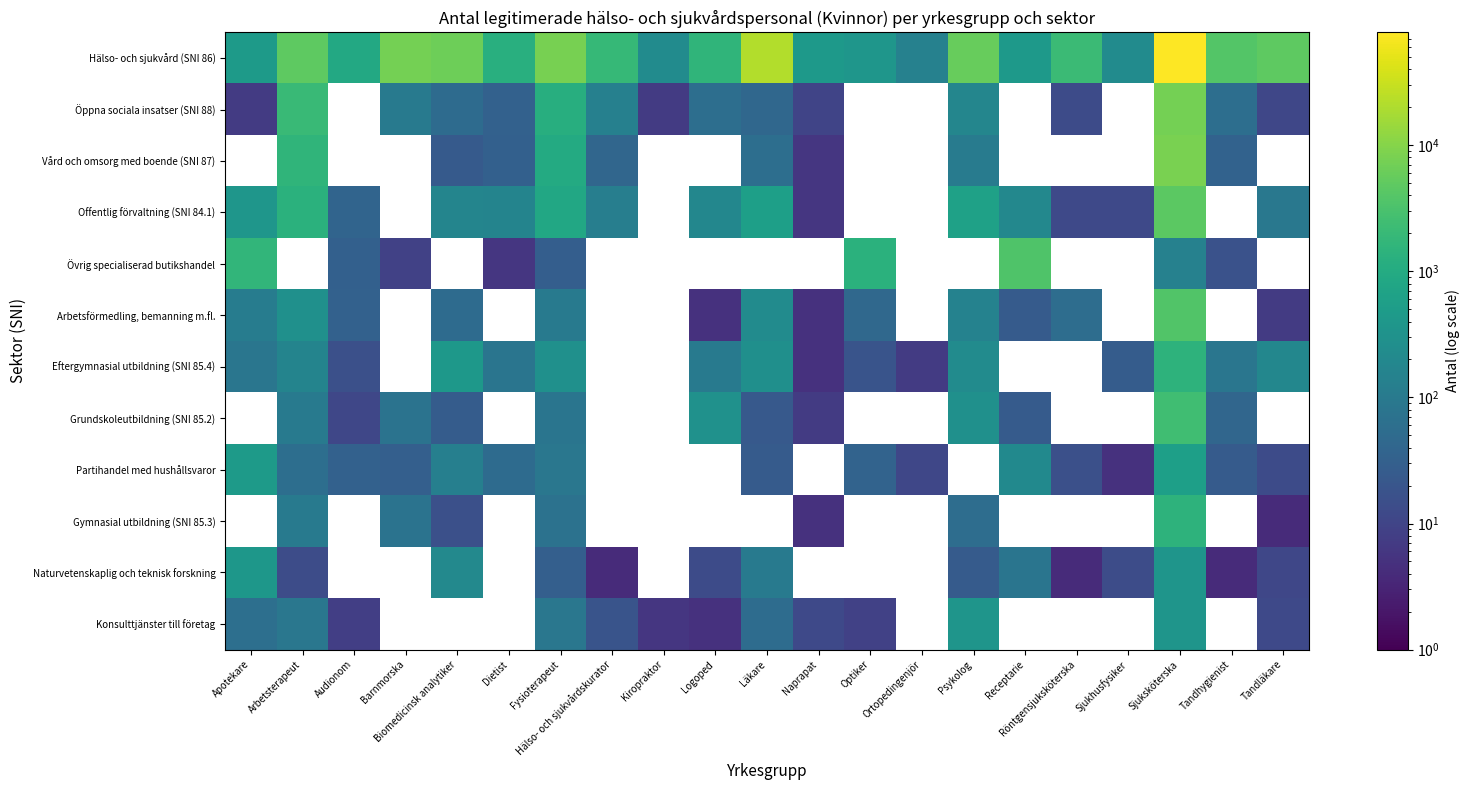

At which label is Eftergymnasial utbildning (SNI 85.4) closest to 746?

Biomedicinsk analytiker